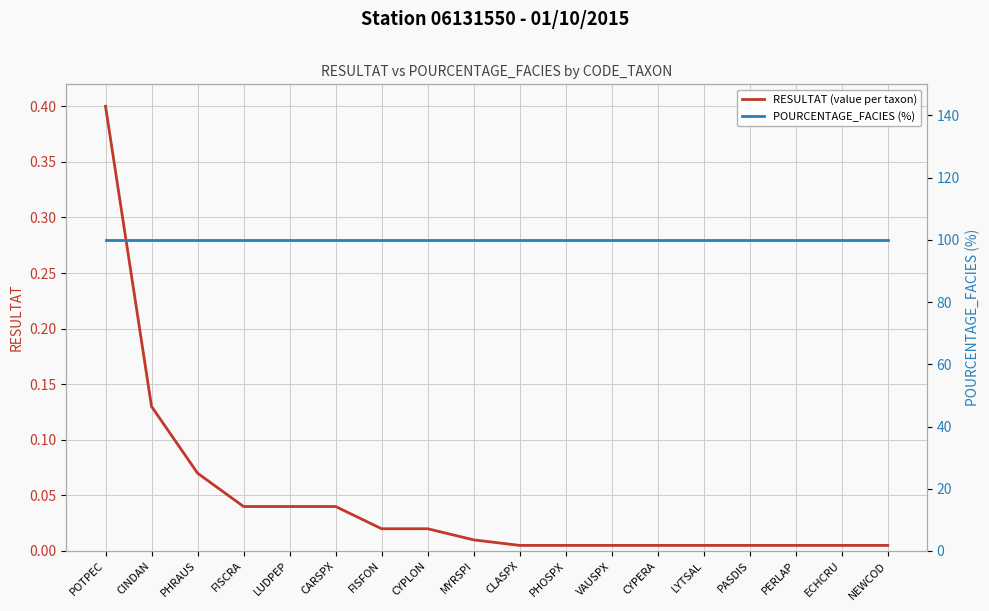

At which category does the chart reach its minimum across all series?

CLASPX